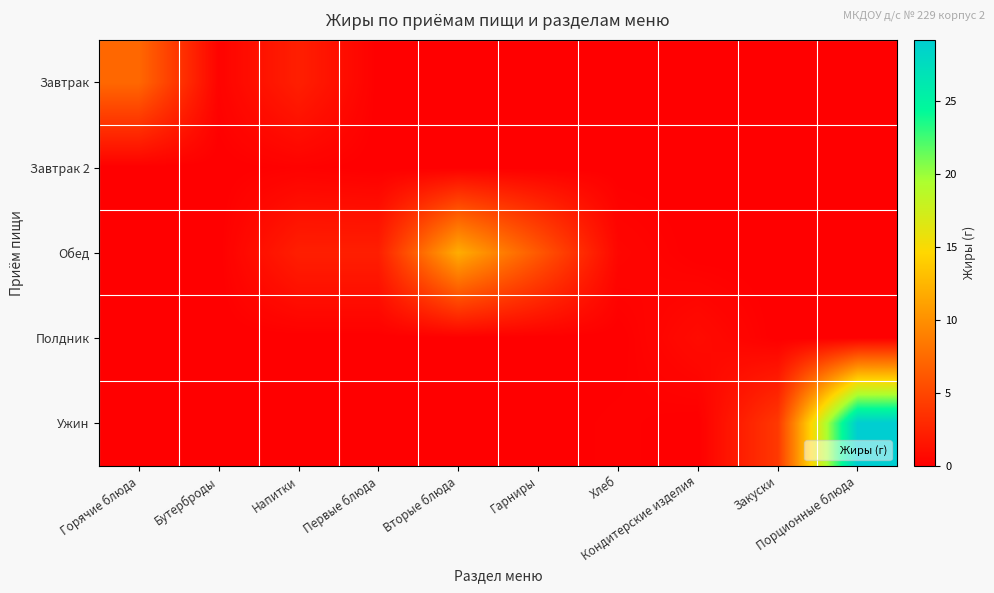

Which has a higher value, Первые блюда or Кондитерские изделия?

Первые блюда